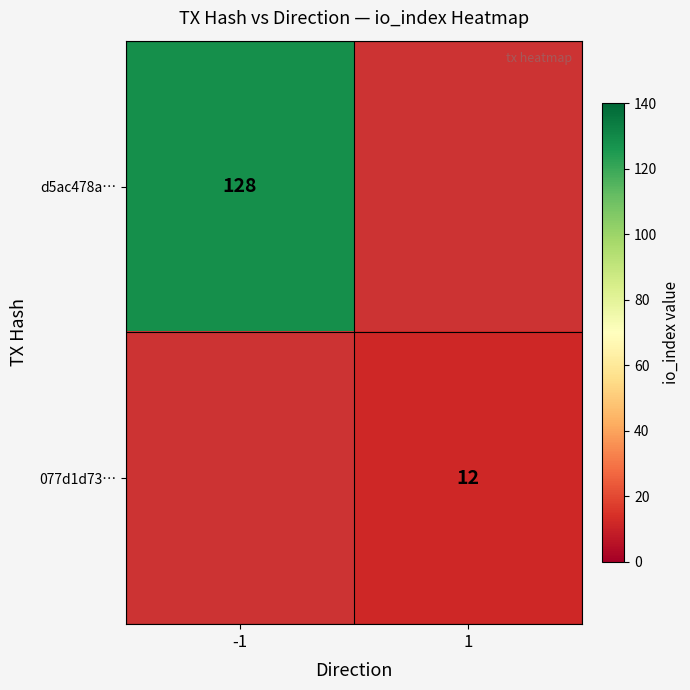

Is the value of d5ac478a… at -1 greater than the value of 077d1d73… at 1?

Yes